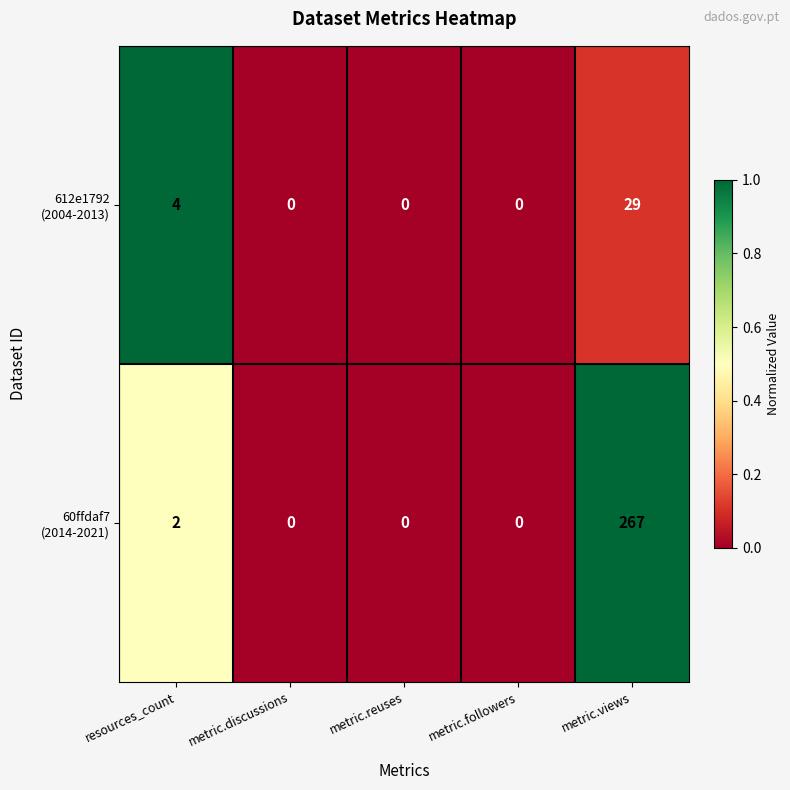

What is the total value across all series at metric.views?

296